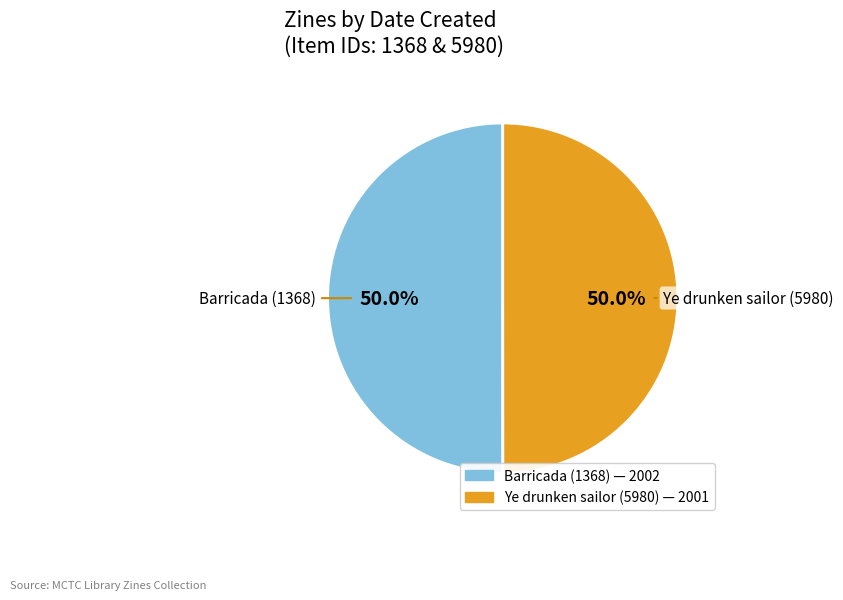

To the nearest percent, what percentage of the pie is Ye drunken sailor (5980)?

50%